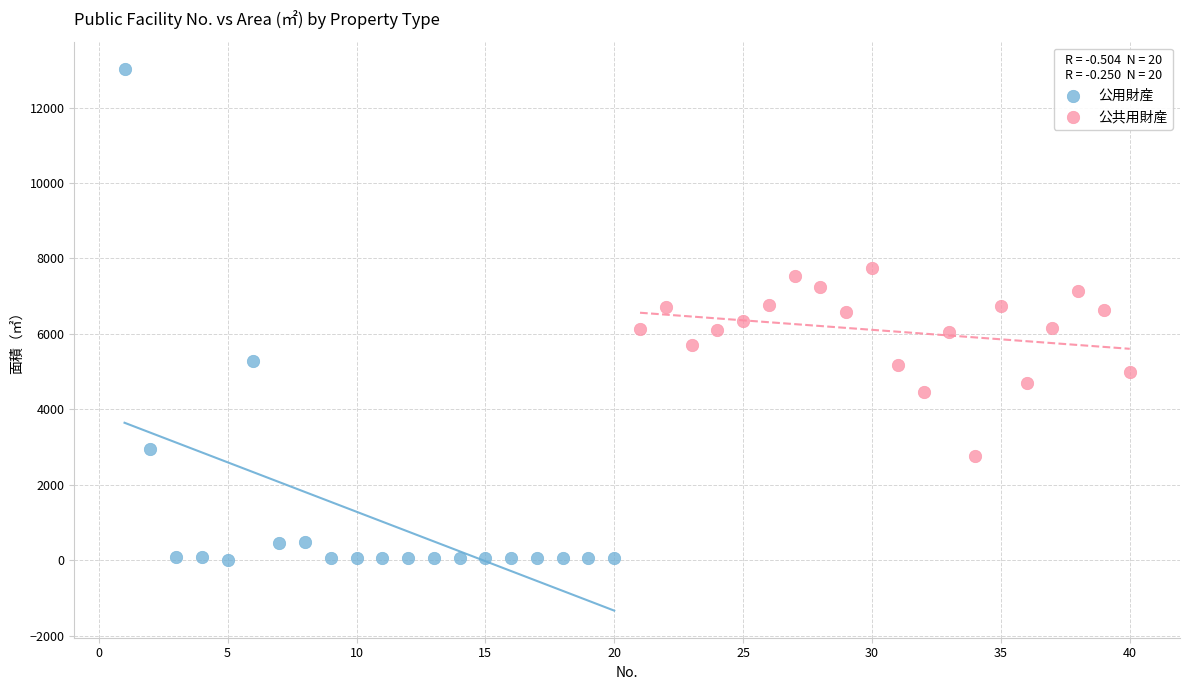

Which series contains the highest Y value?

公用財産